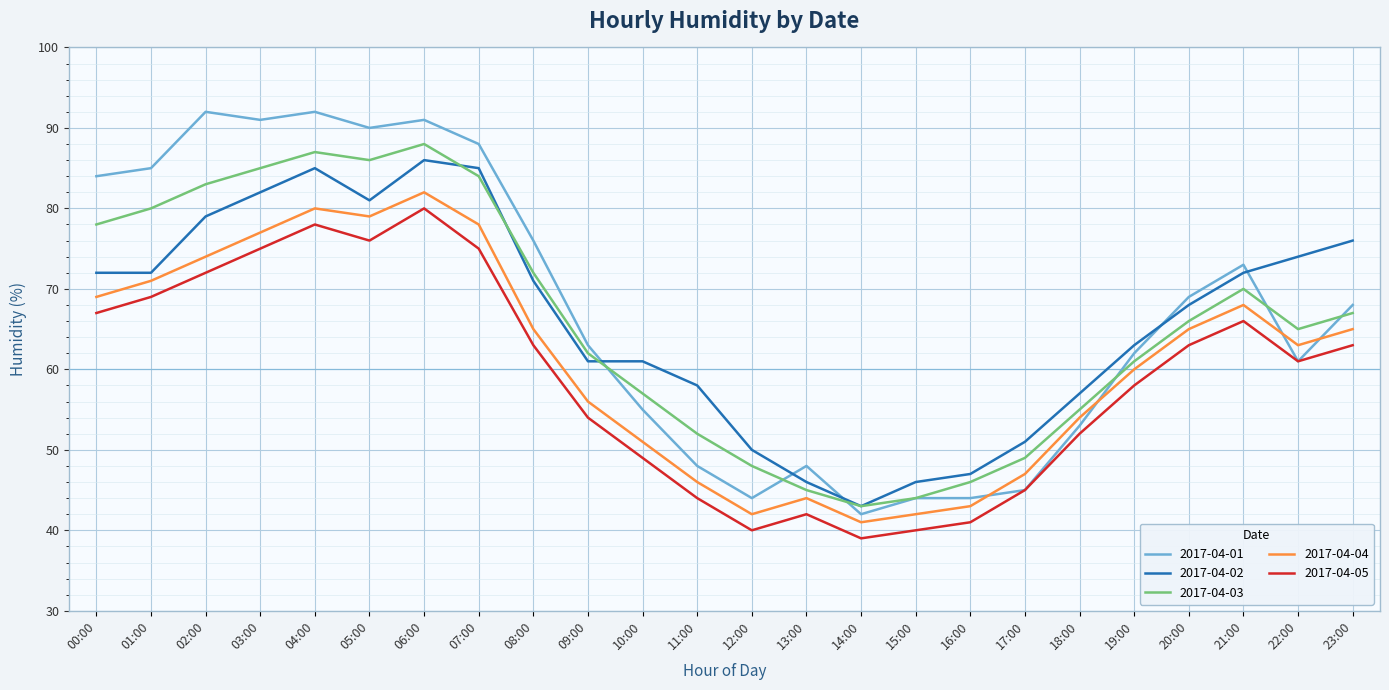

What is the sum of the 2017-04-01 values at 17:00 and 14:00?

87